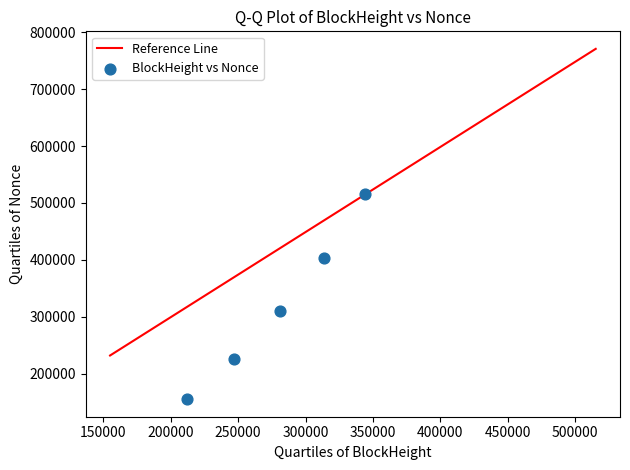

What is the average X value?

279557.0